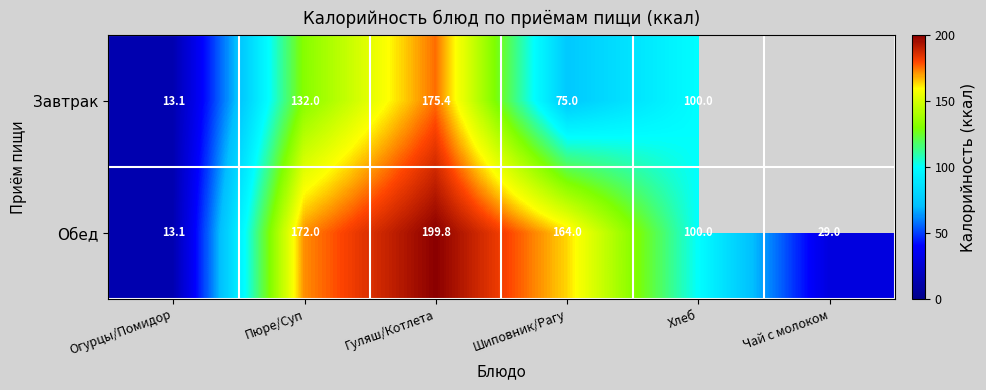

What is the difference between the second highest and minimum values in the Обед series?

158.9